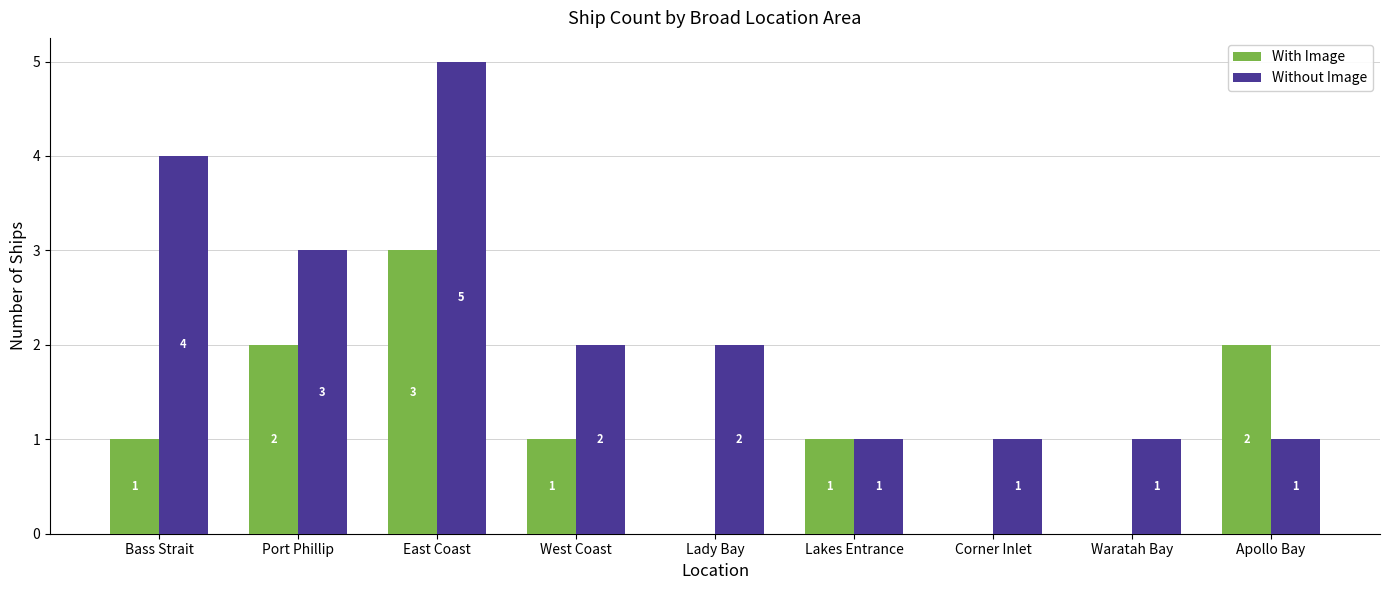

Are the bars grouped side by side (vs. stacked)?

Yes